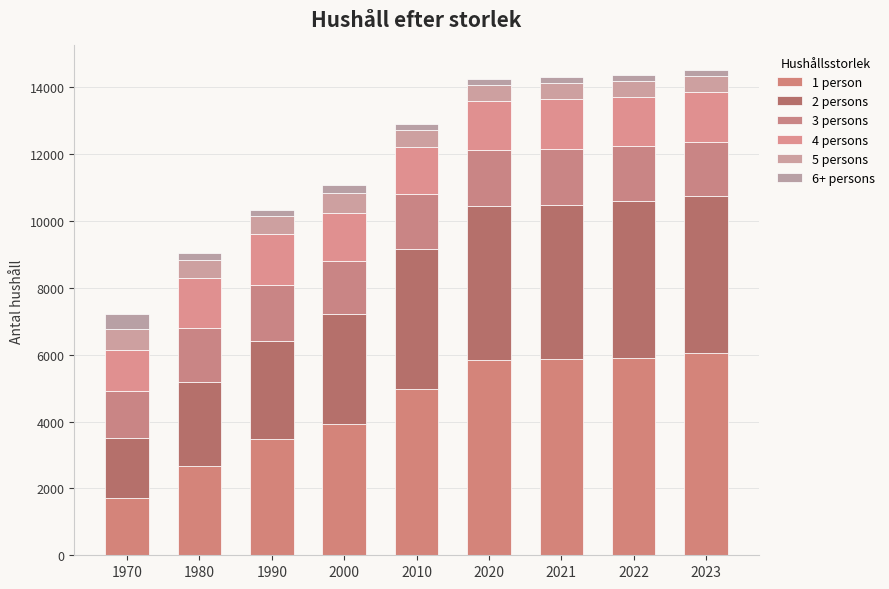

Which series changed the most between 1980 and 2010?

1 person